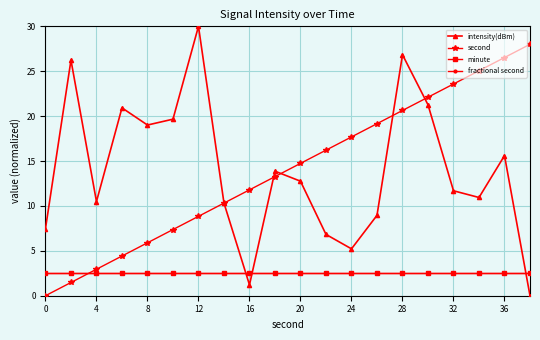

Which series has the widest spread of values?

intensity(dBm)